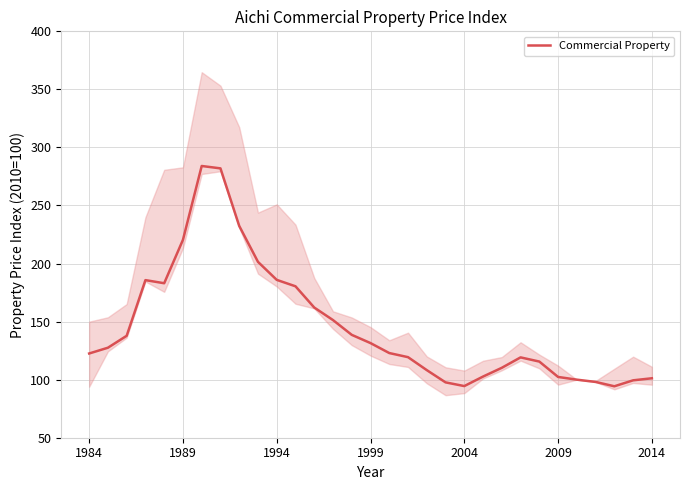

Reading right to left, transcribe all the data shown in this chart.

101.2	99.4	94.3	98.0	100.0	102.3	115.6	119.2	110.2	102.7	94.5	97.7	108.2	119.4	122.9	131.5	138.6	151.3	162.1	180.4	185.9	201.5	232.4	282.0	284.0	220.4	183.1	185.7	137.8	127.5	122.5